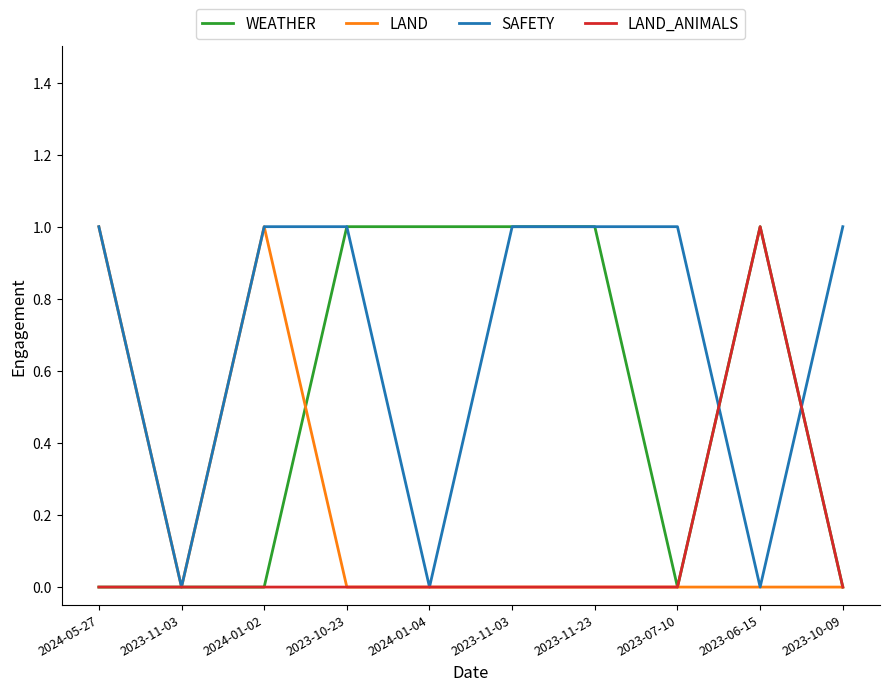

What are all the series names shown in the legend?

WEATHER, LAND, SAFETY, LAND_ANIMALS